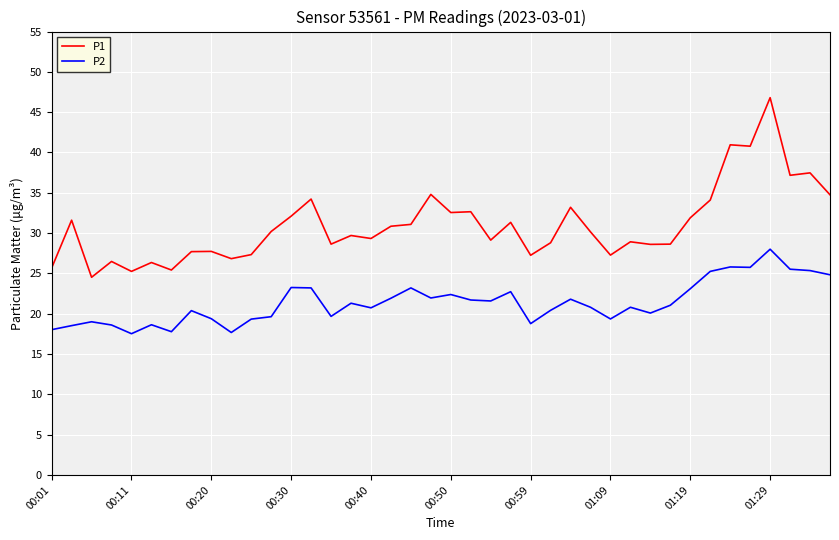

Which series has the largest total across all categories?

P1